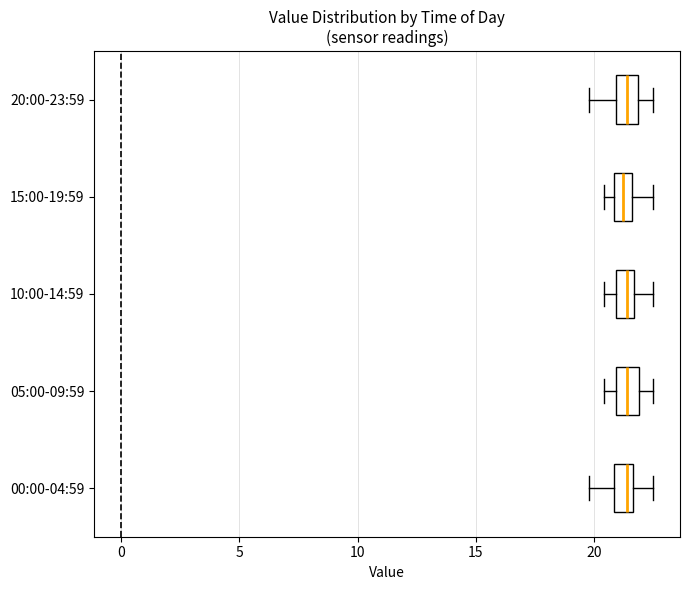

Where is the left edge of the box for 00:00-04:59 on the x-axis? The values are not printed on the chart, so give them approximately, as read against the axis.

21.0